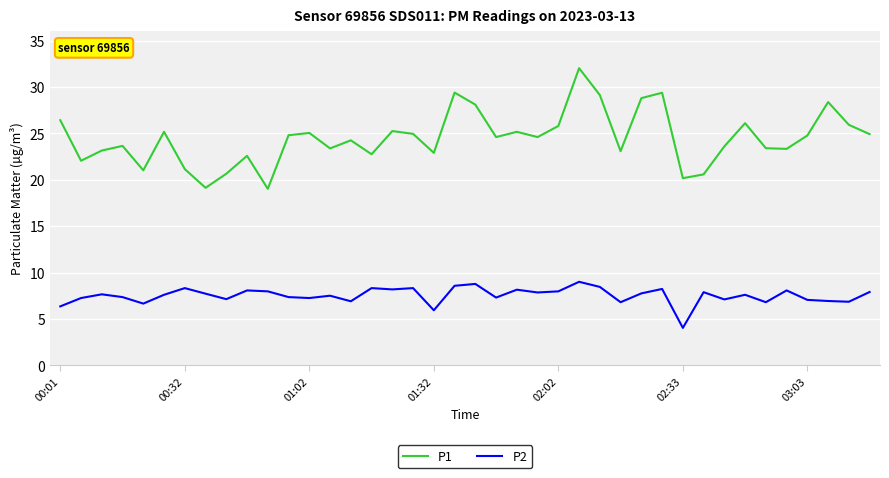

In P1, how many points are higher than both neighbors (excluding endpoints)?

12